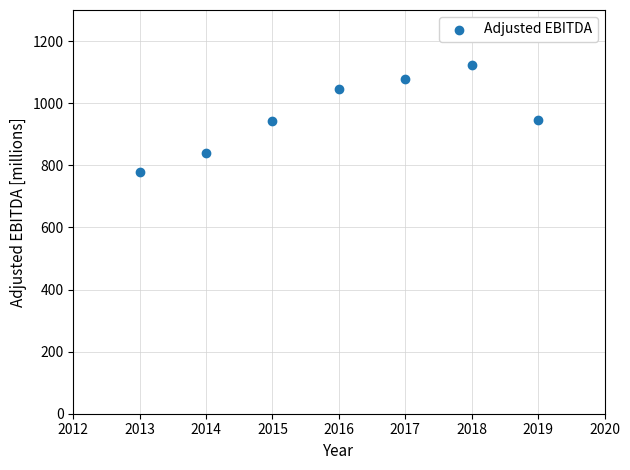

What is the range of X values (max minus min)?

6.0